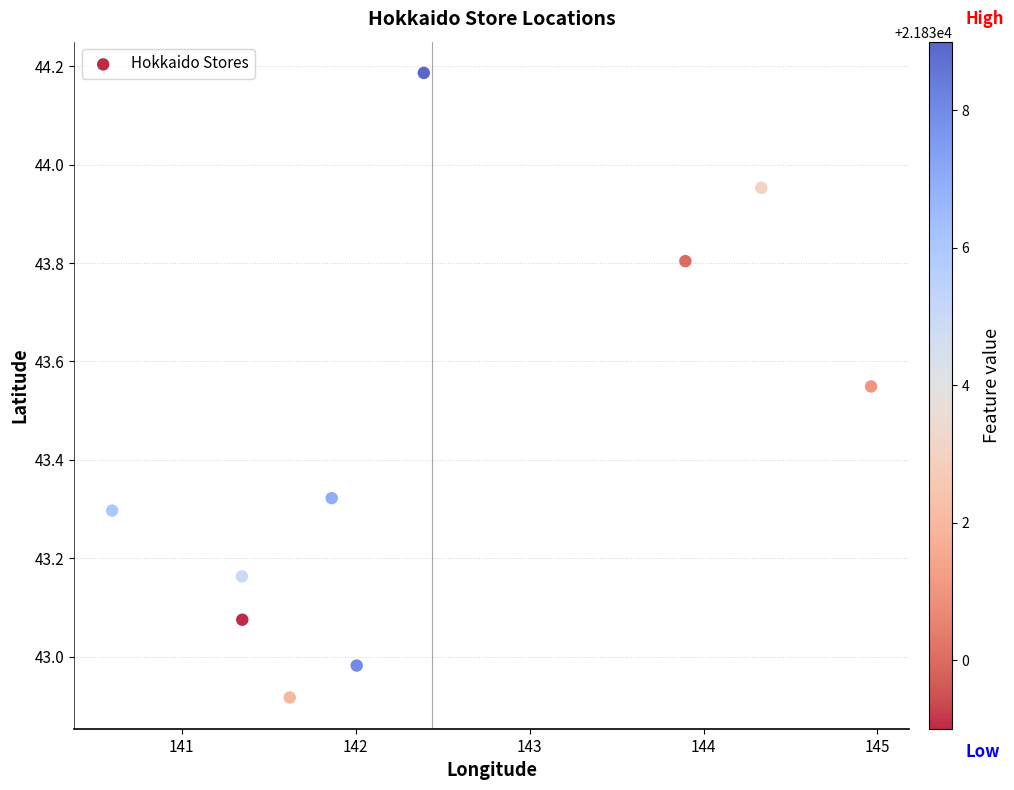

What is the average X value?

142.4